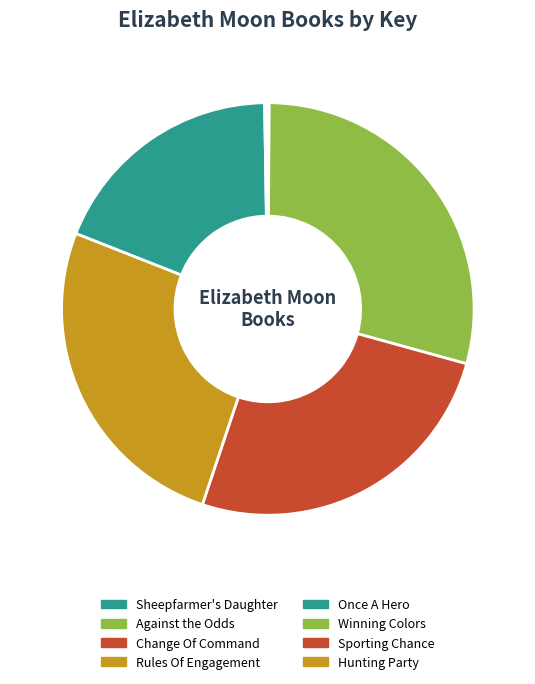

Does Once A Hero account for over 50% of the chart?

No